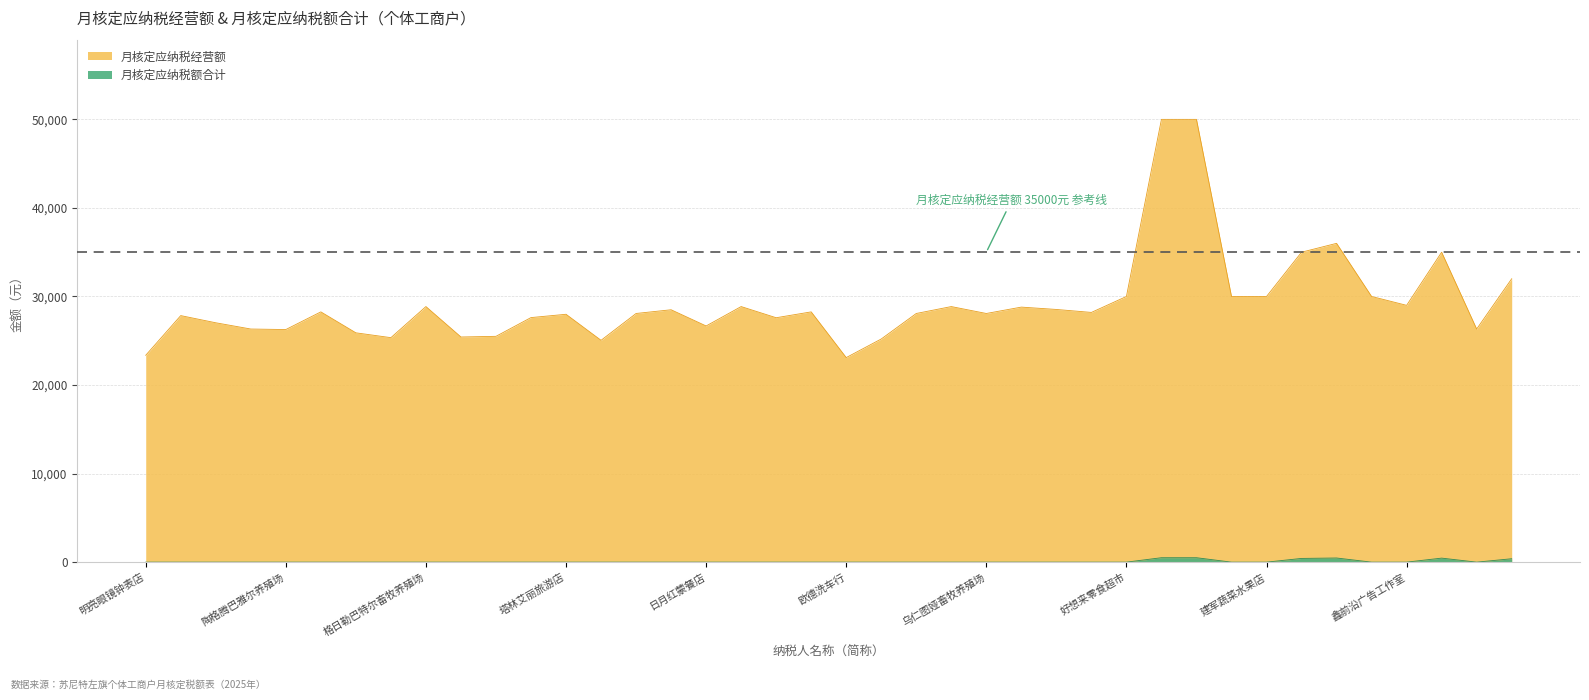

Rank the series by their average value, from lowest to highest.

月核定应纳税额合计, 月核定应纳税经营额